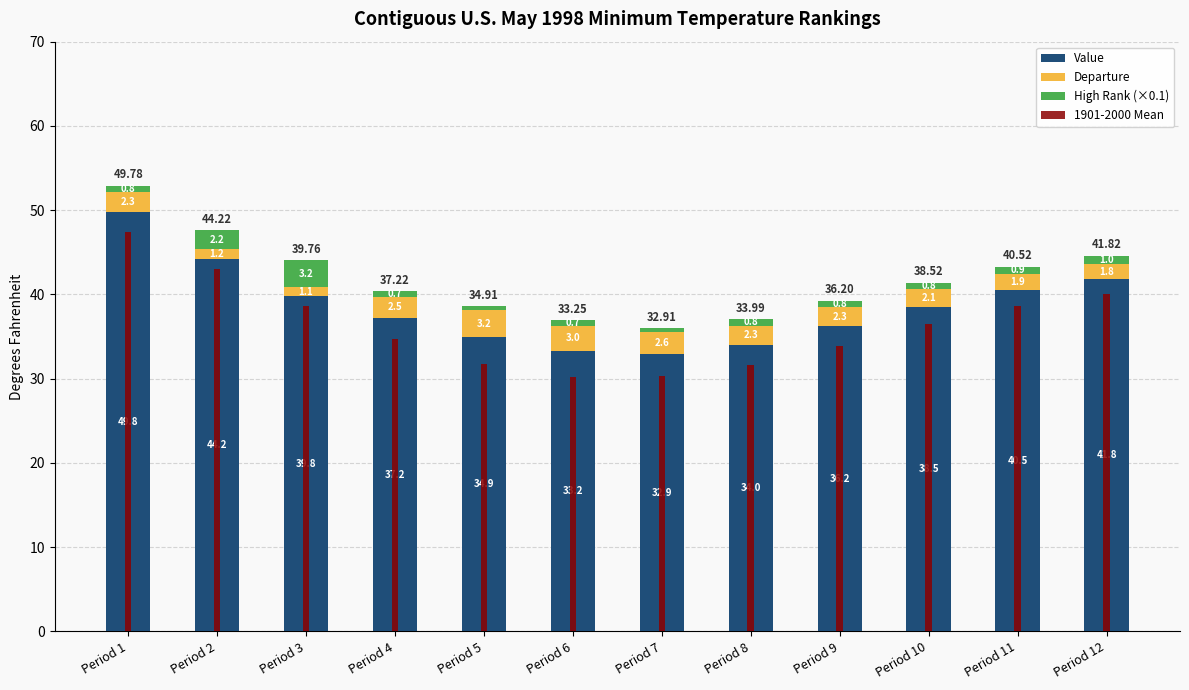

What is the total value across all series at Period 5?

70.3